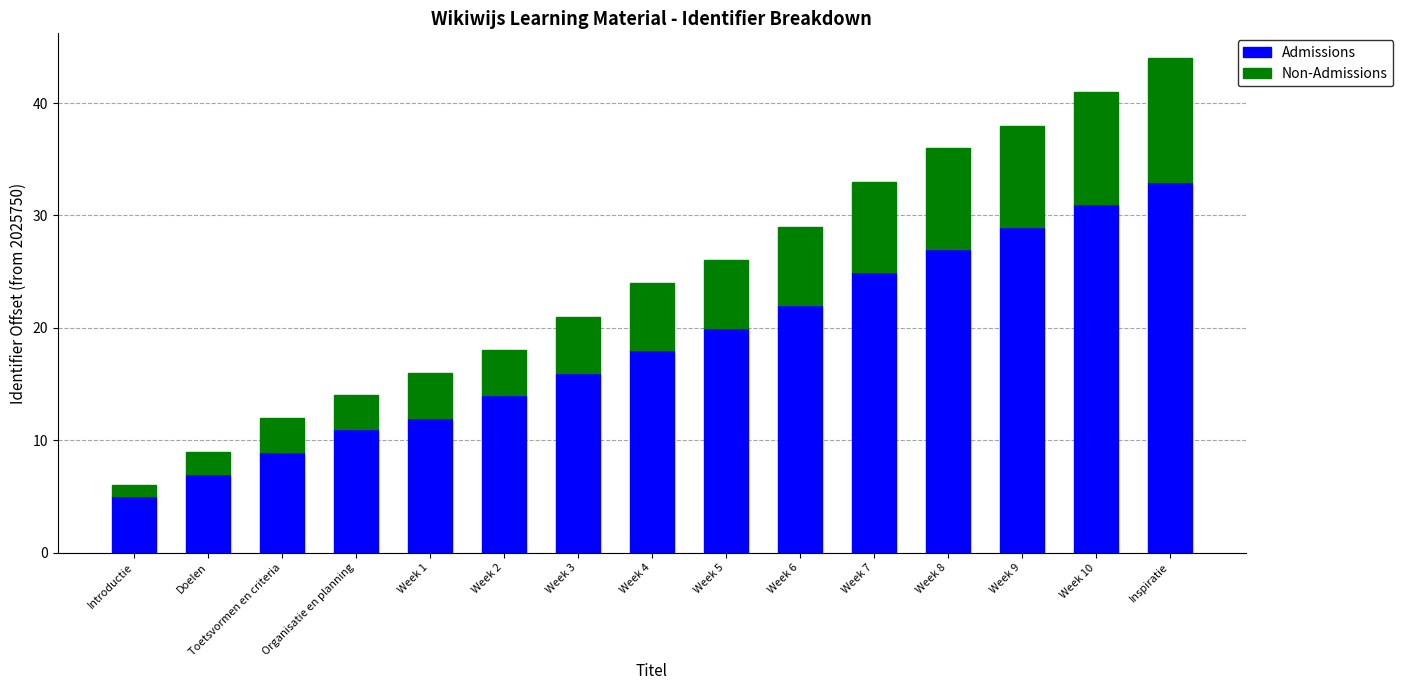

Does the chart contain stacked bars?

Yes